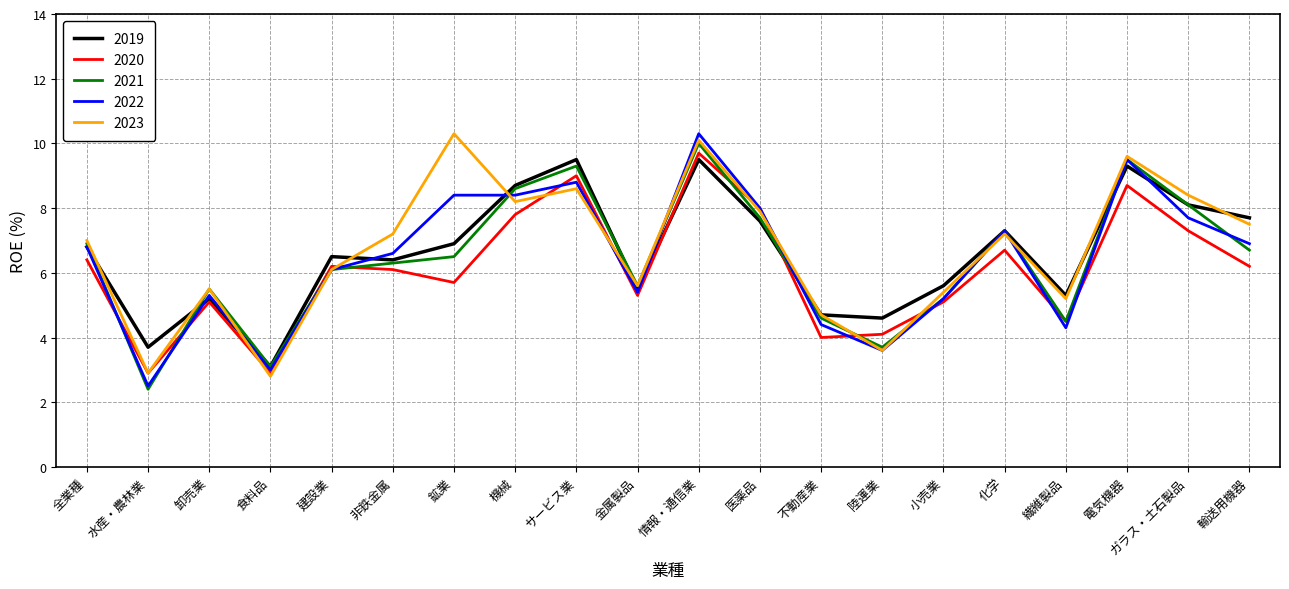

What position from the right is 非鉄金属?

15